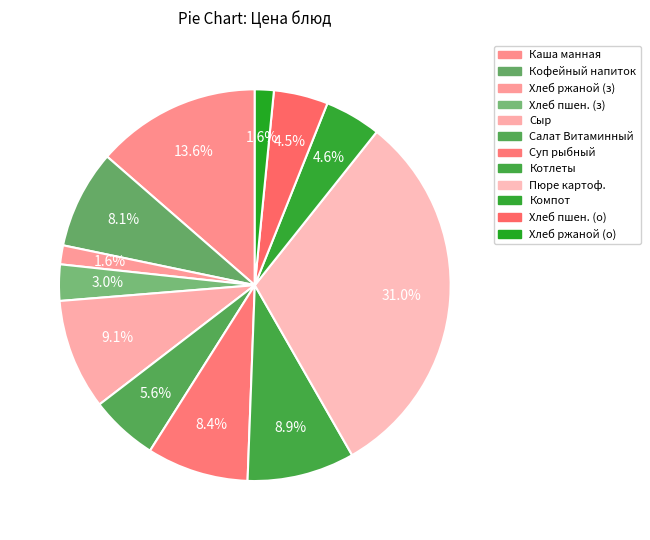

Rank the categories by value from lowest to highest.

Хлеб ржаной (завтрак), Хлеб ржаной (обед), Хлеб пшеничный (завтрак), Хлеб пшеничный (обед), Компот из яблок с лимоном, Салат Витаминный, Кофейный напиток с молоком, Суп с рыбными консервами, Котлеты, сыр порционно, Каша манная молочная жидкая, Пюре картофельное